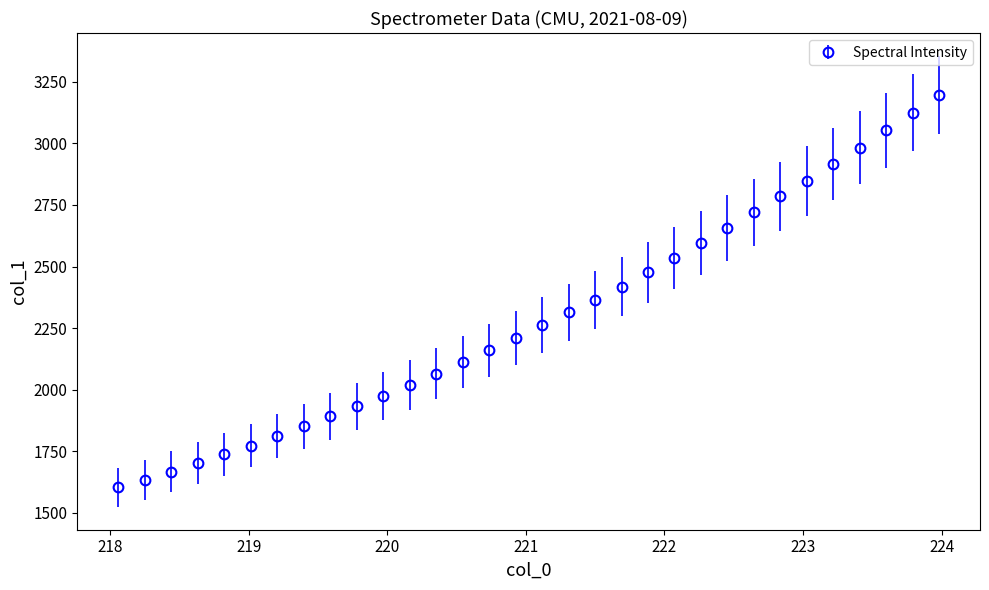

What is the value of the 16th point from the left?

2208.9